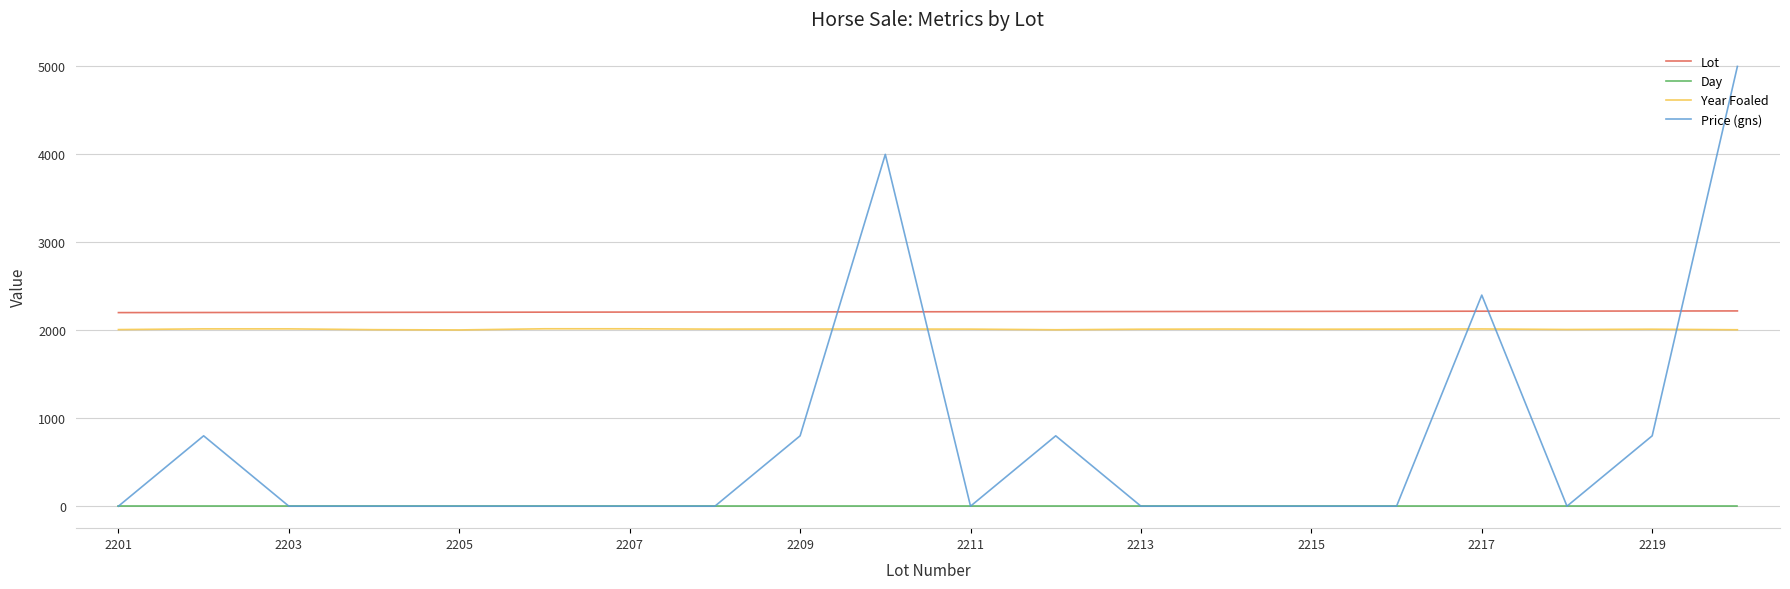

Which series has the largest range (max minus min)?

Price (gns)